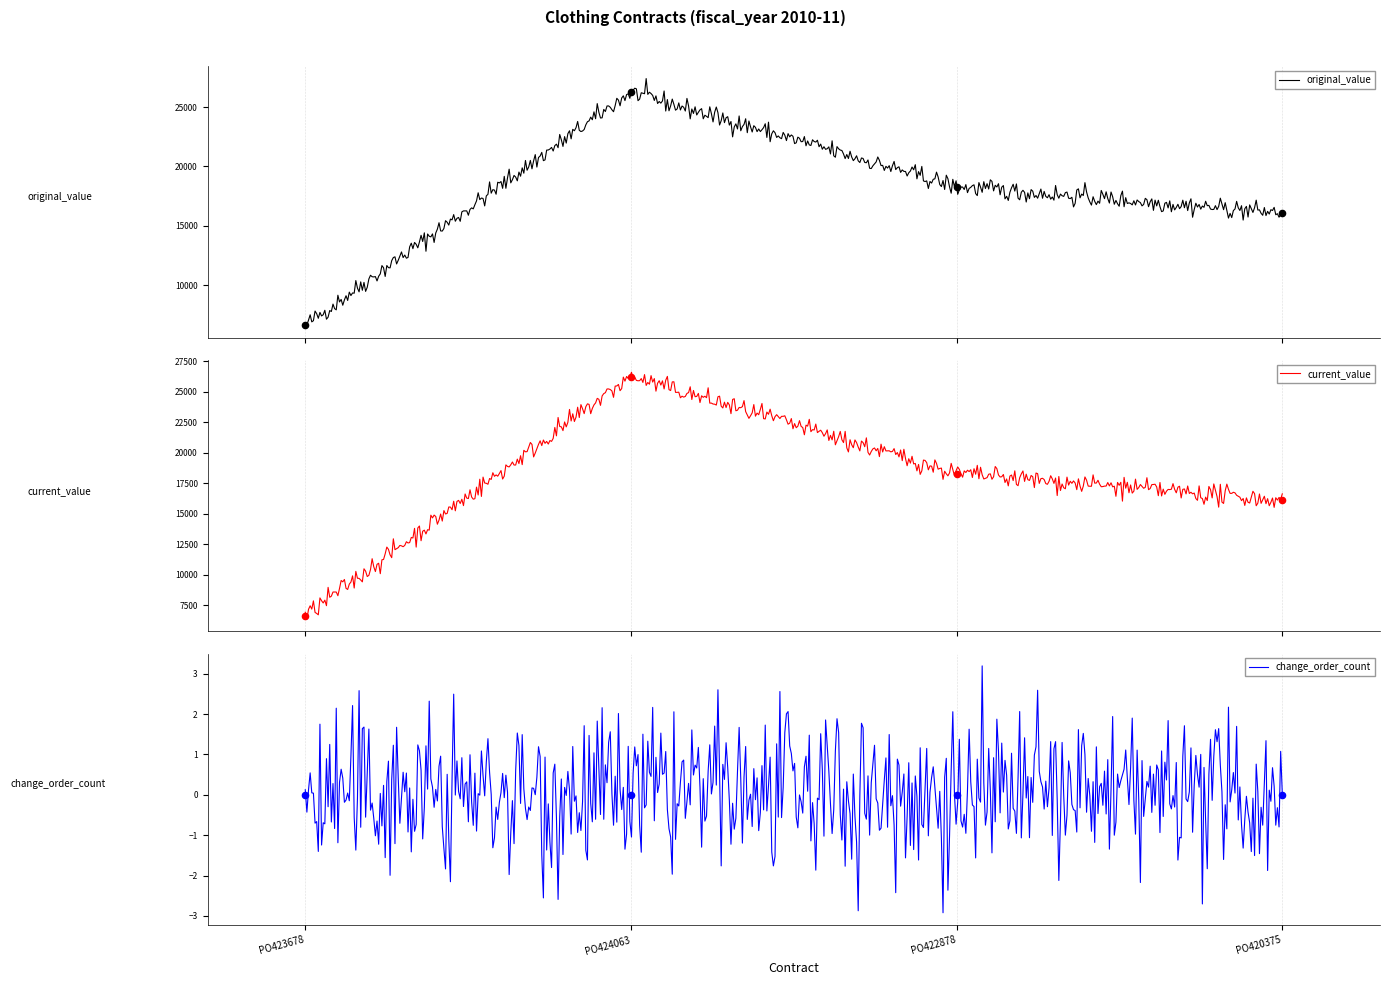

Is the value of current_value at PO423678 greater than the value of original_value at PO423678?

No